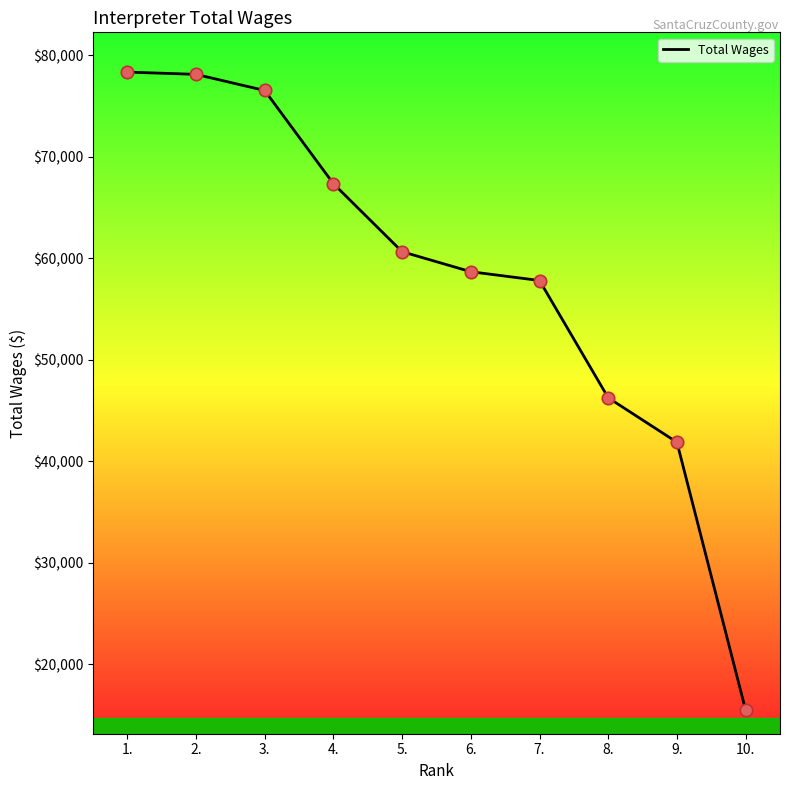

Between 10. and 9., which is larger?

9.